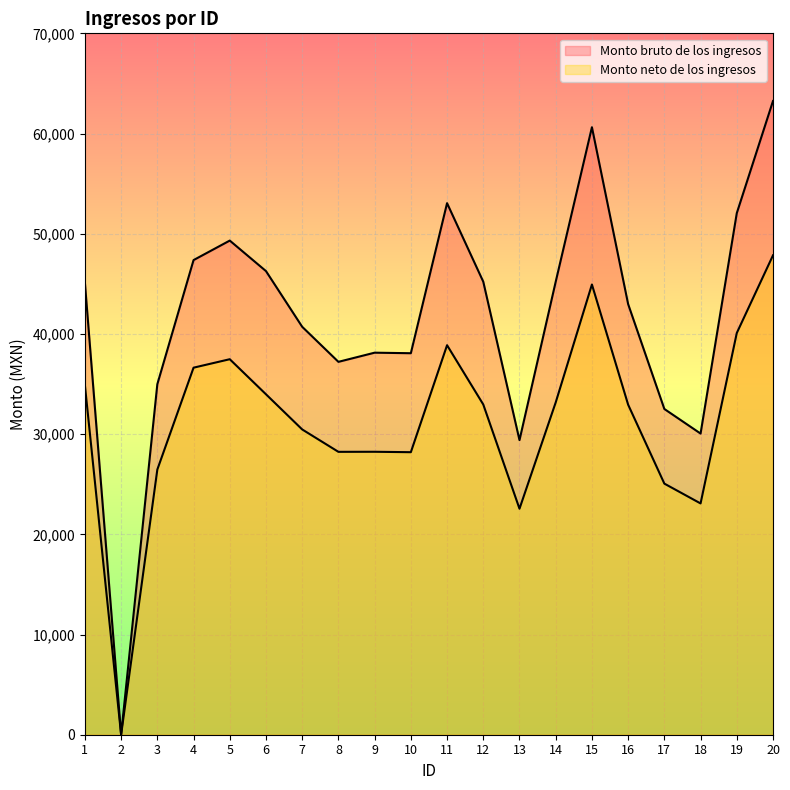

What is the difference between the maximum and minimum values in the Monto neto de los ingresos series?

47845.8